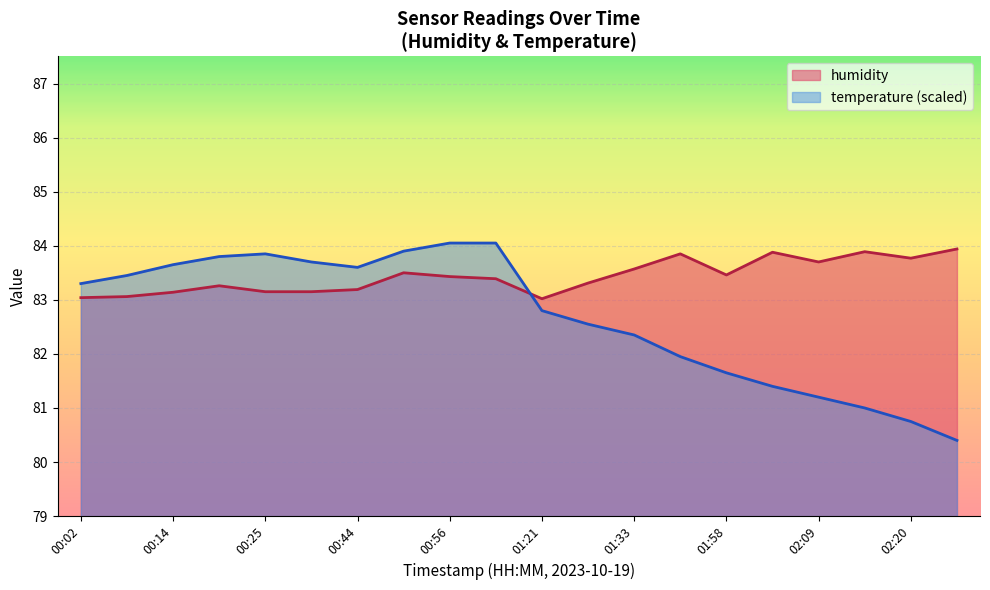

What is the difference between the maximum and second lowest values in the temperature series?

3.3